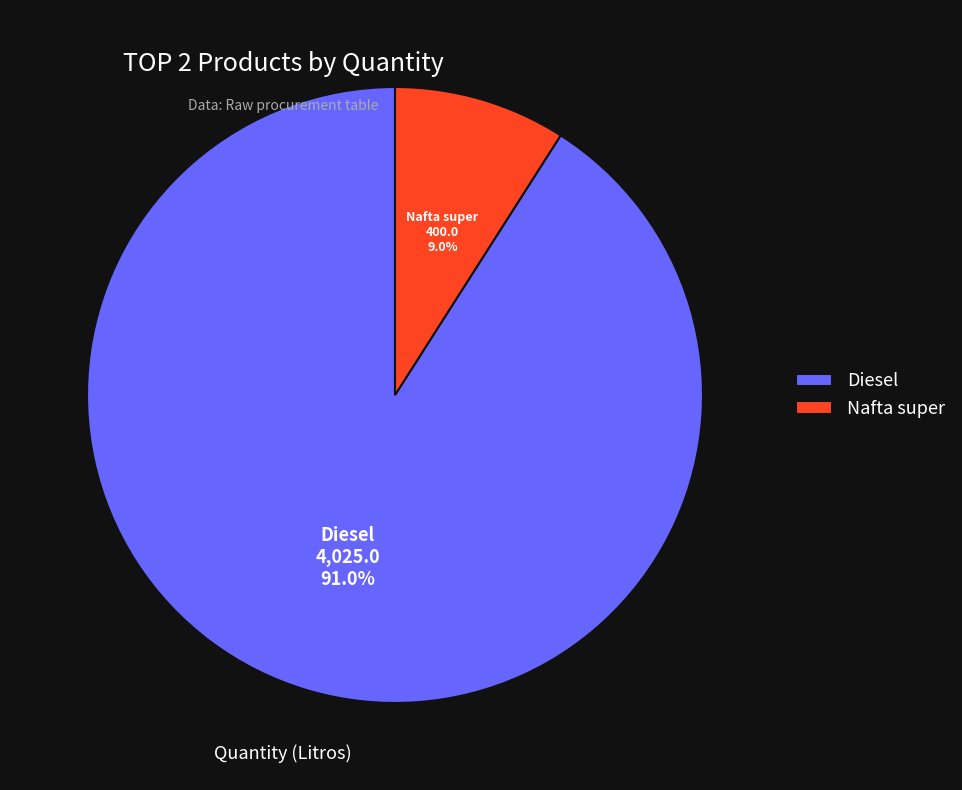

To the nearest percent, what is the difference between the largest and smallest slice percentages?

82%